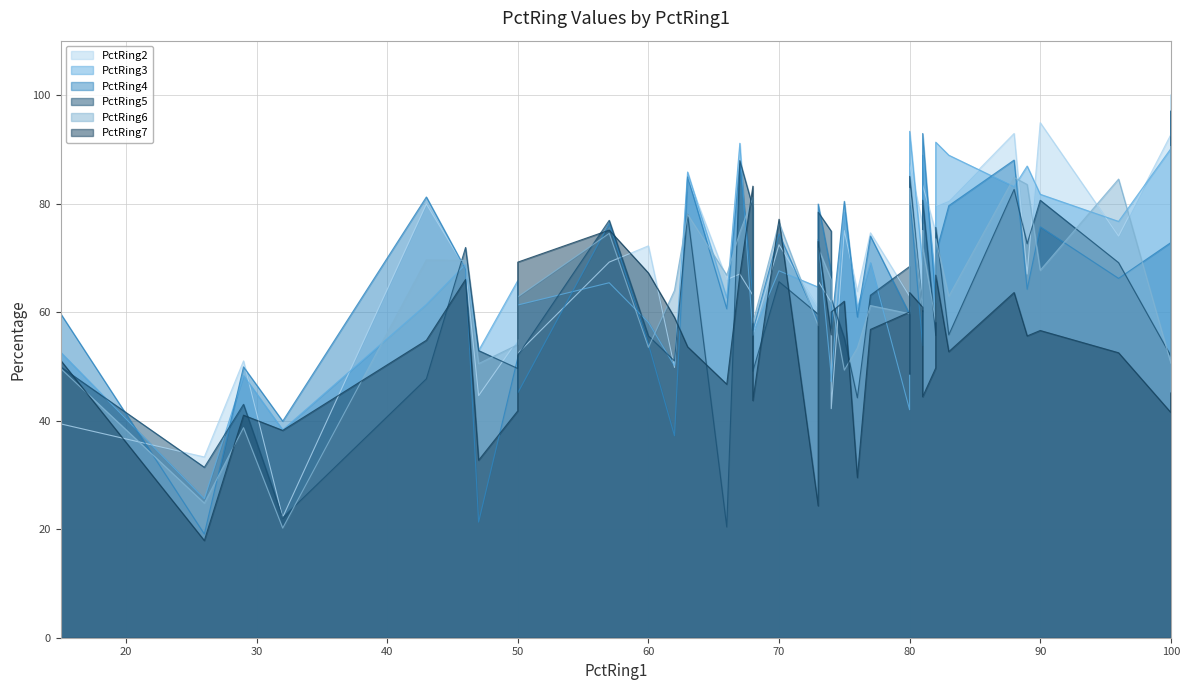

At how many categories does at least one series exceed 80?

15